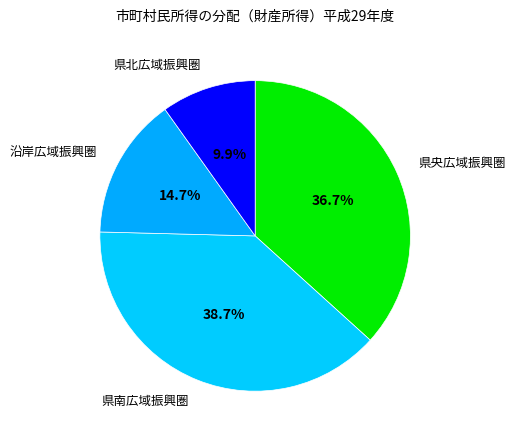

To the nearest percent, what is the difference between the 県北広域振興圏 and 沿岸広域振興圏 slice percentages?

5%